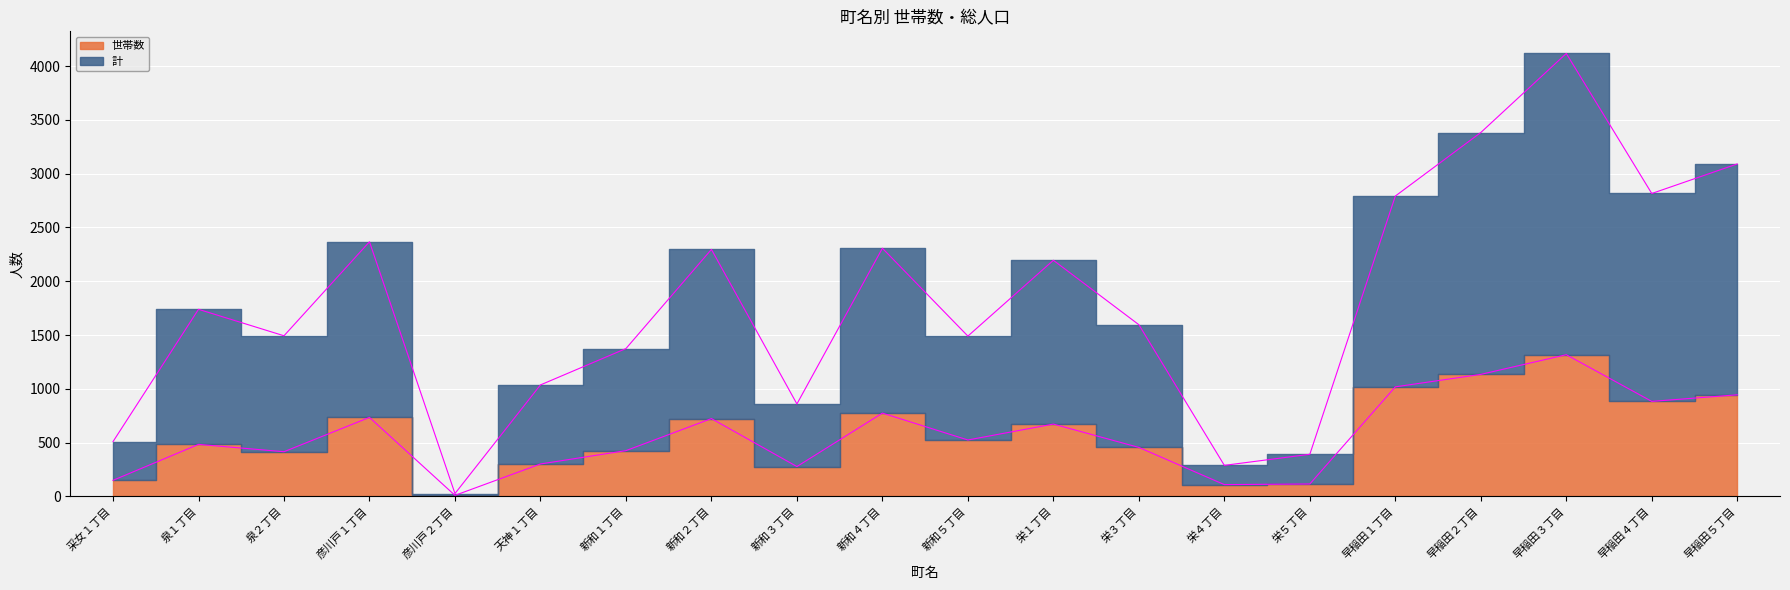

What are all the series names shown in the legend?

世帯数, 計